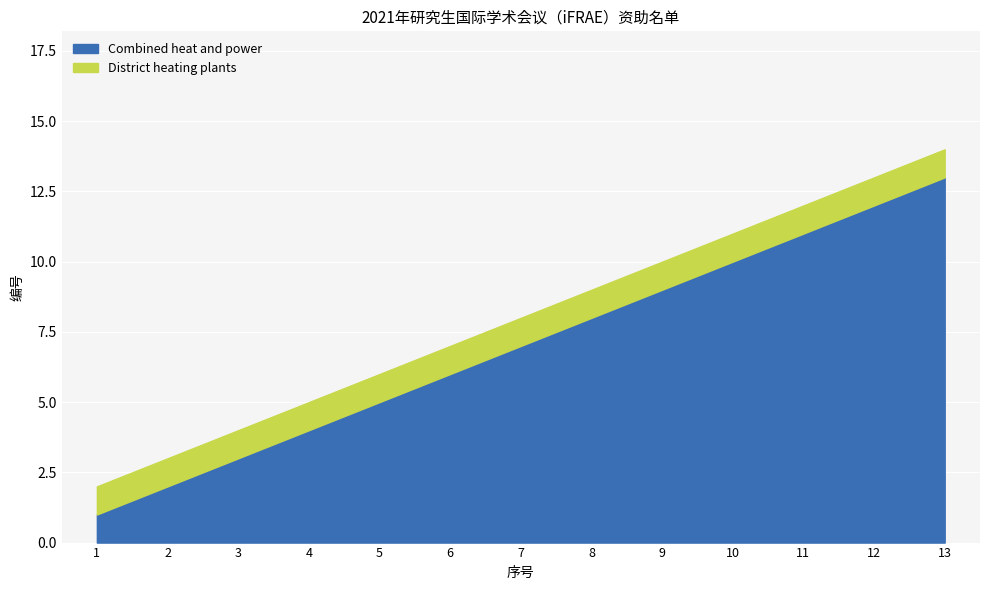

At how many categories does at least one series exceed 8?

5